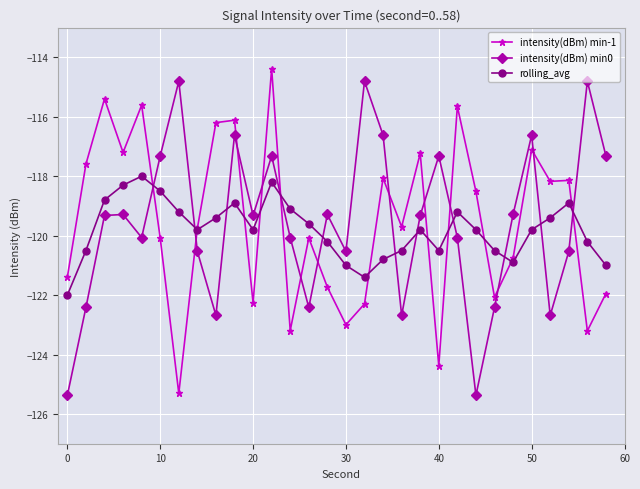

After their last crossing, which series has the higher values: intensity(dBm) min0 or intensity(dBm) min-1?

intensity(dBm) min0